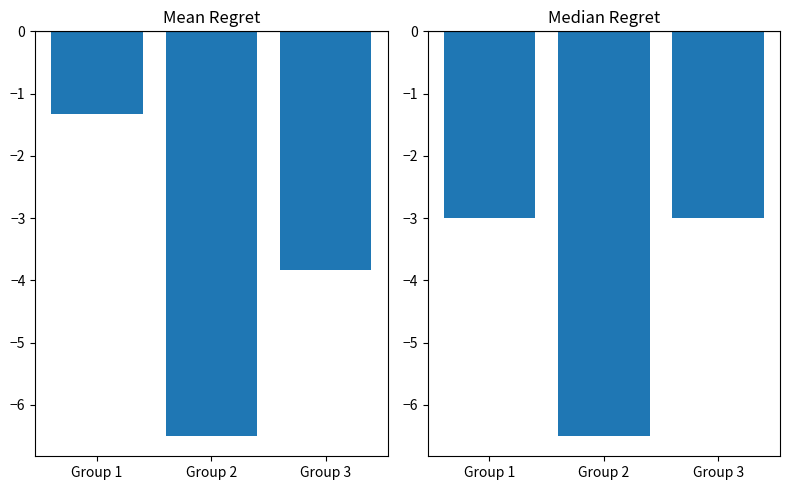

Reading right to left, list all the values displayed in this chart.

Mean Regret: -3.8	-6.5	-1.3
Median Regret: -3.0	-6.5	-3.0